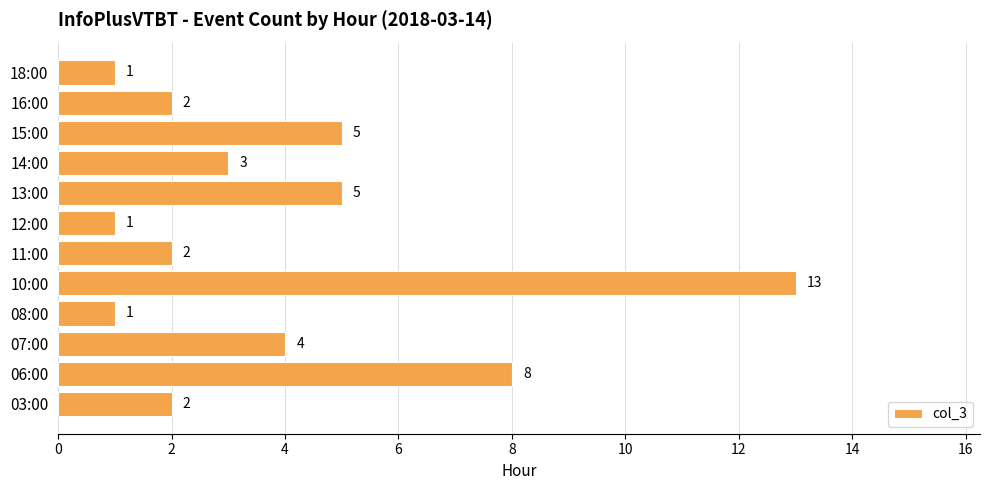

At which category does the chart reach its peak across all series?

10:00